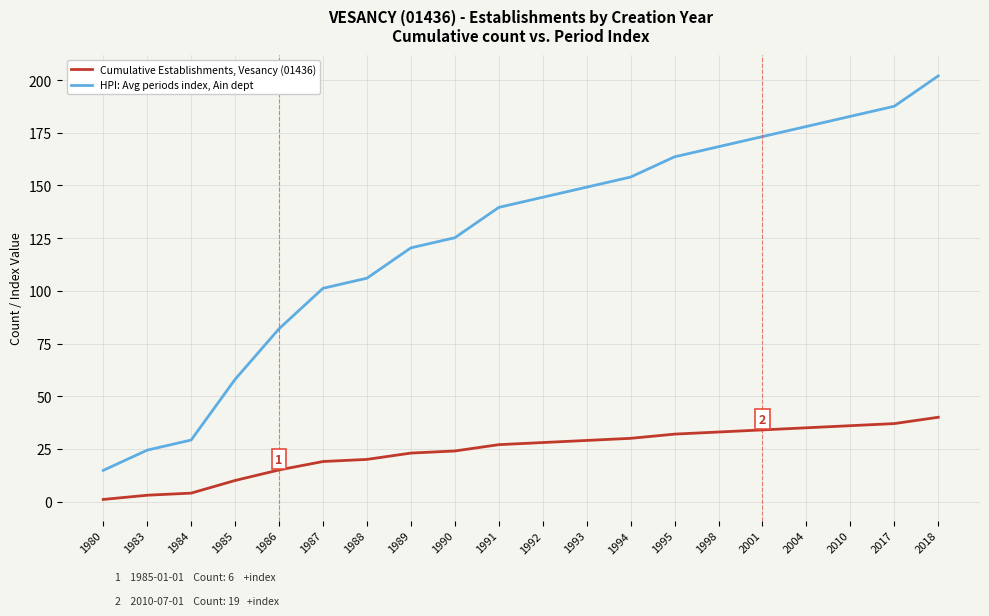

List the series in order of their overall mean, highest first.

HPI: Avg periods index, Ain dept, Cumulative Establishments, Vesancy (01436)